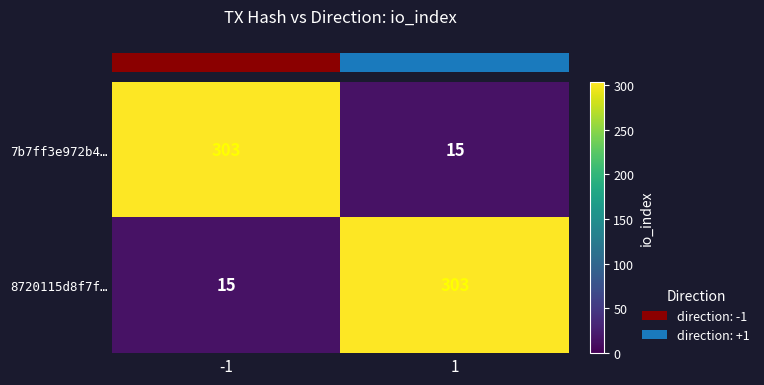

The 8720115d8f7f… series shows 15 at -1. True or false?

True